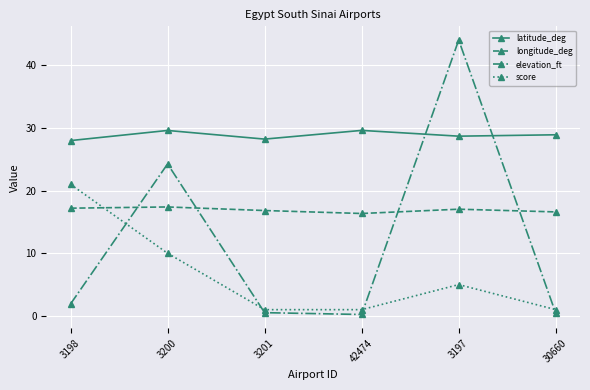

True or false: longitude_deg has a value of 30.0 at 3197.

False